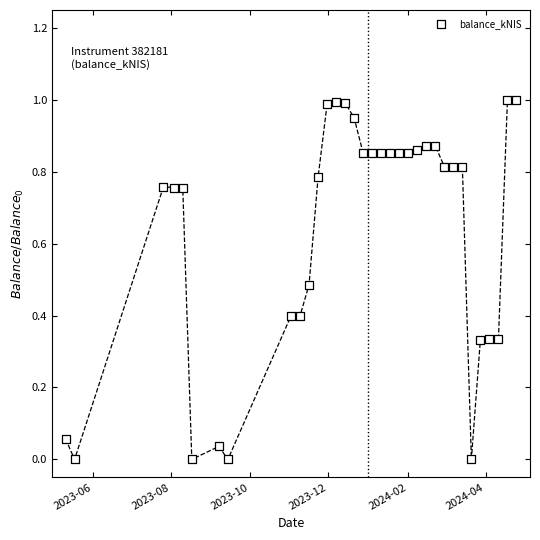

What is the range of Y values (max minus min)?

1.0